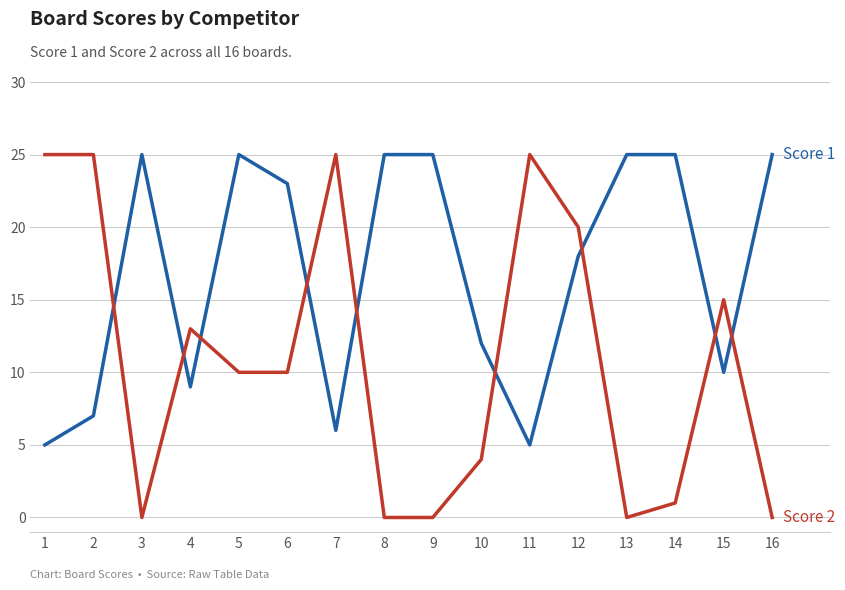

At which category is the sum across all series the highest?

12